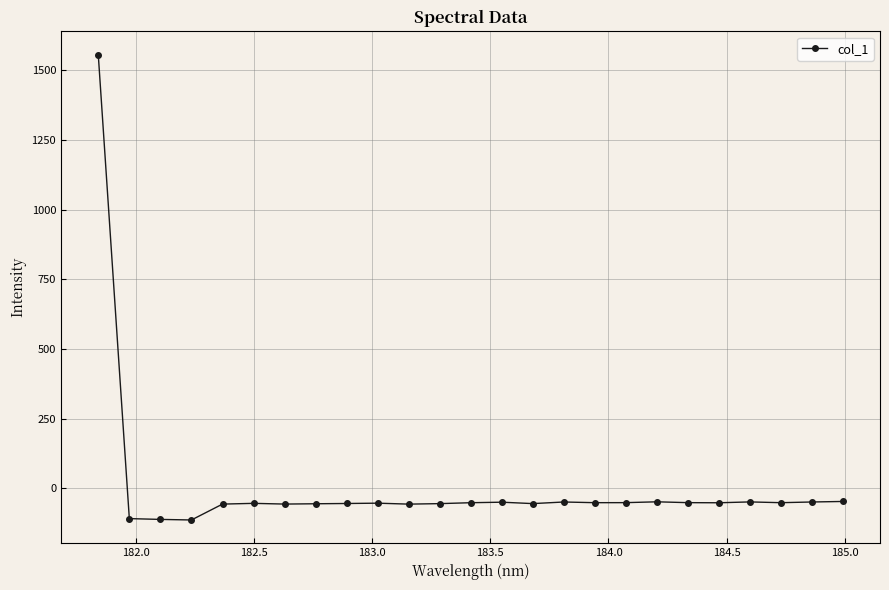

What is the difference between the maximum and minimum values?

1669.9